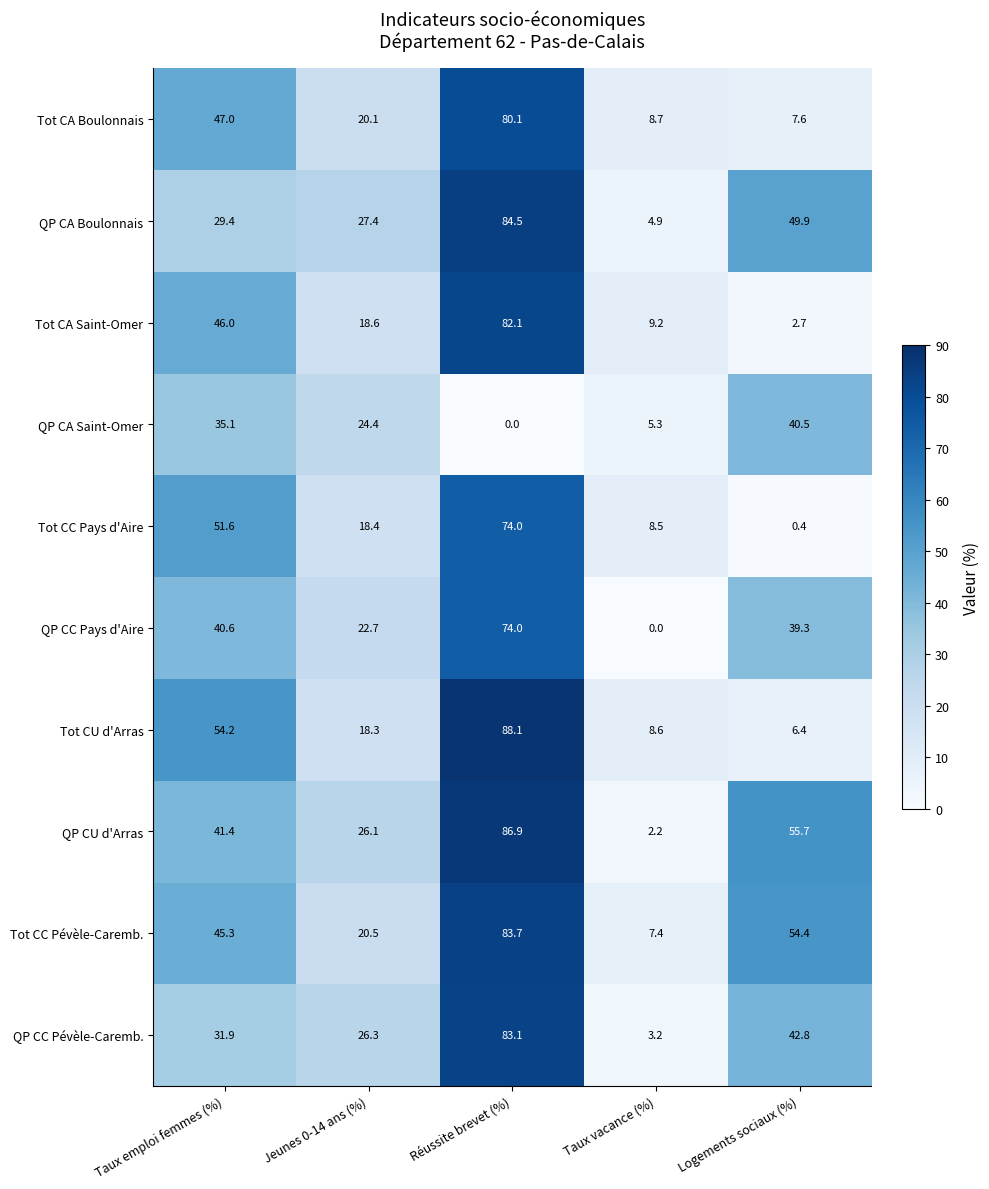

What is the total value across all series at Logements sociaux (%)?

299.7